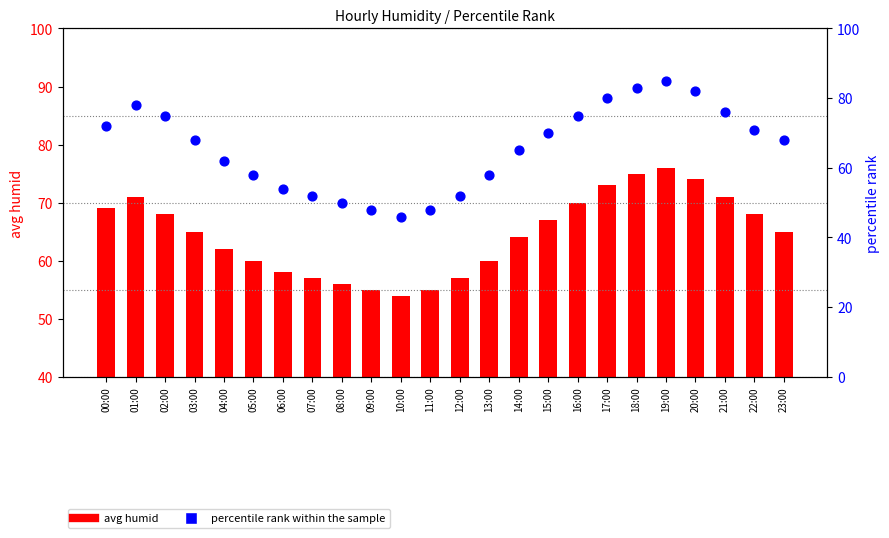

At which category is the sum across all series the highest?

19:00